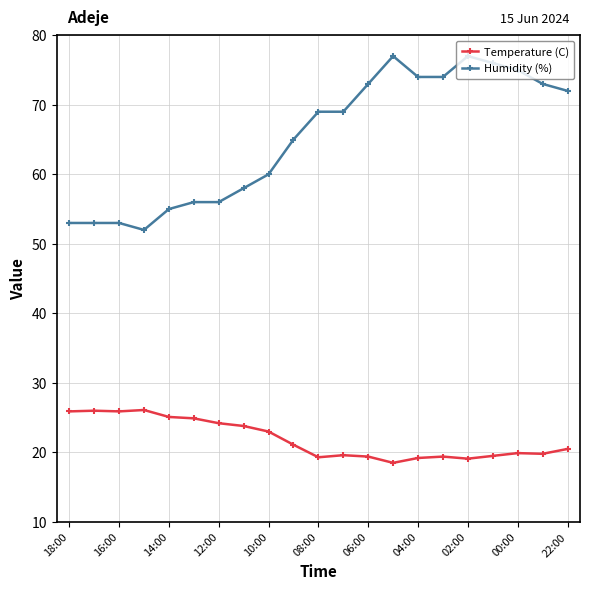

Rank the series by their maximum value, from lowest to highest.

Temperature (C), Humidity (%)